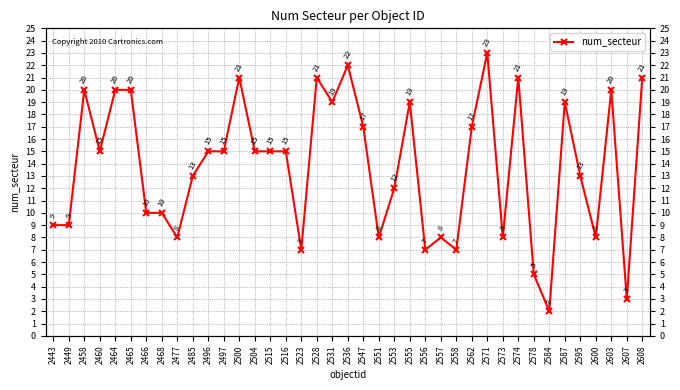

Rank the categories by value from lowest to highest.

2584, 2607, 2578, 2523, 2556, 2558, 2477, 2551, 2557, 2573, 2600, 2443, 2449, 2466, 2468, 2553, 2485, 2595, 2460, 2496, 2497, 2504, 2515, 2516, 2547, 2562, 2531, 2555, 2587, 2458, 2464, 2465, 2603, 2500, 2528, 2574, 2608, 2536, 2571